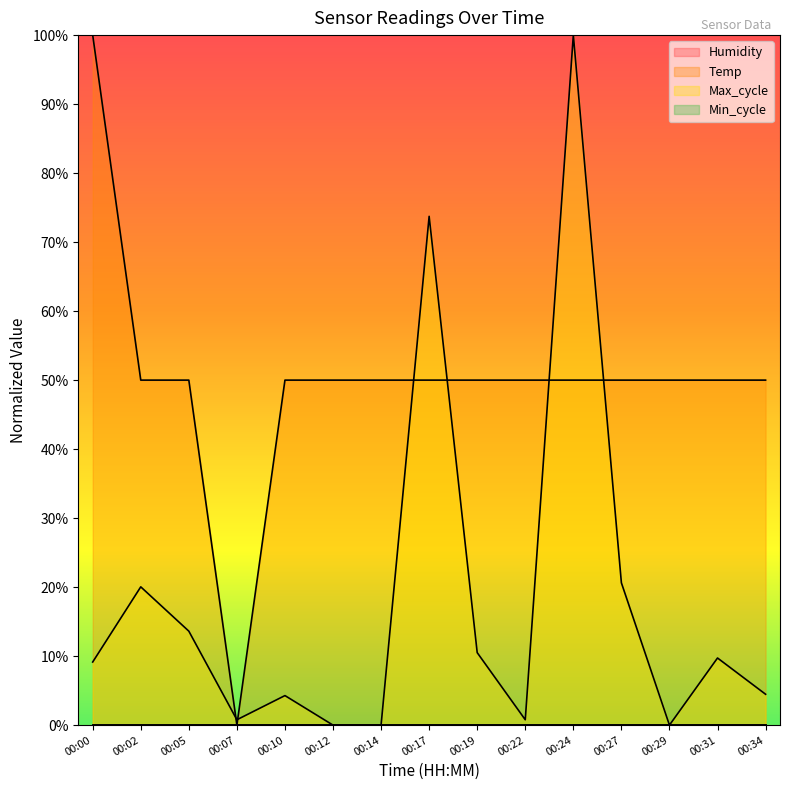

Rank the series by their maximum value, from highest to lowest.

Temp, Max_cycle